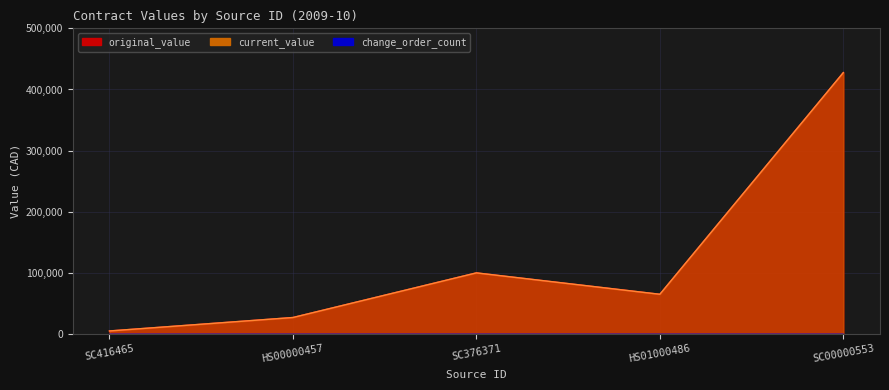

What position from the right is SC416465?

5